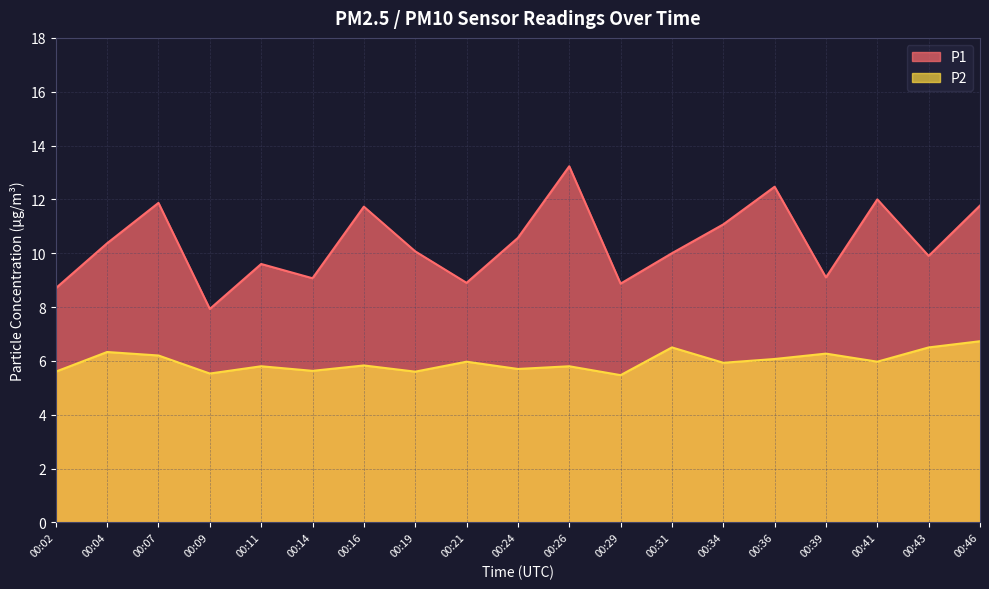

How many interior local valleys does the P2 series have?

7